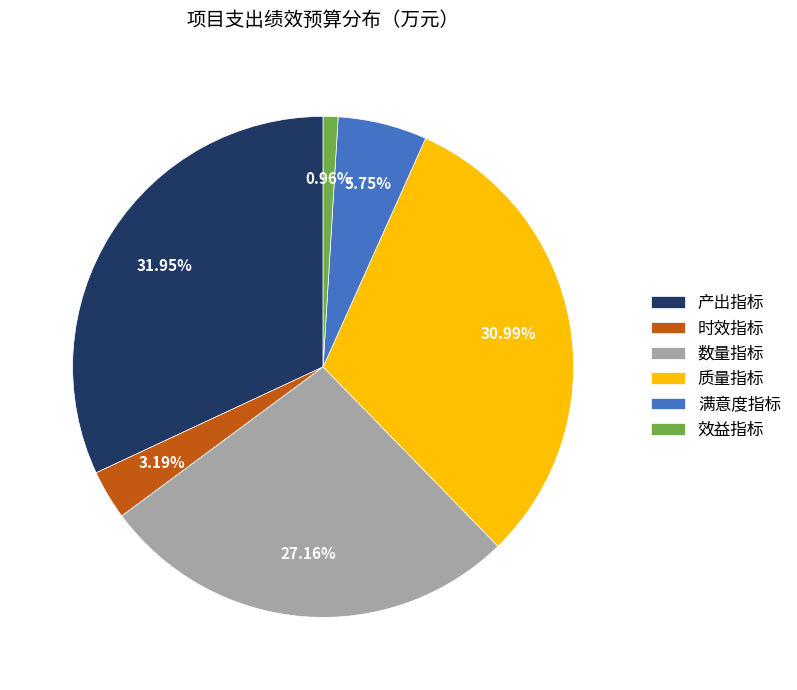

Does any single category account for the majority?

No